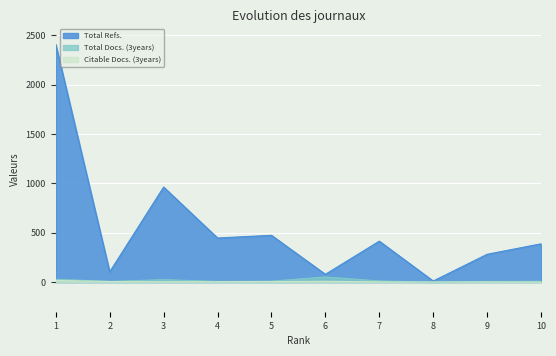

True or false: Citable Docs. (3years) has more than 1 interior local peaks.

True